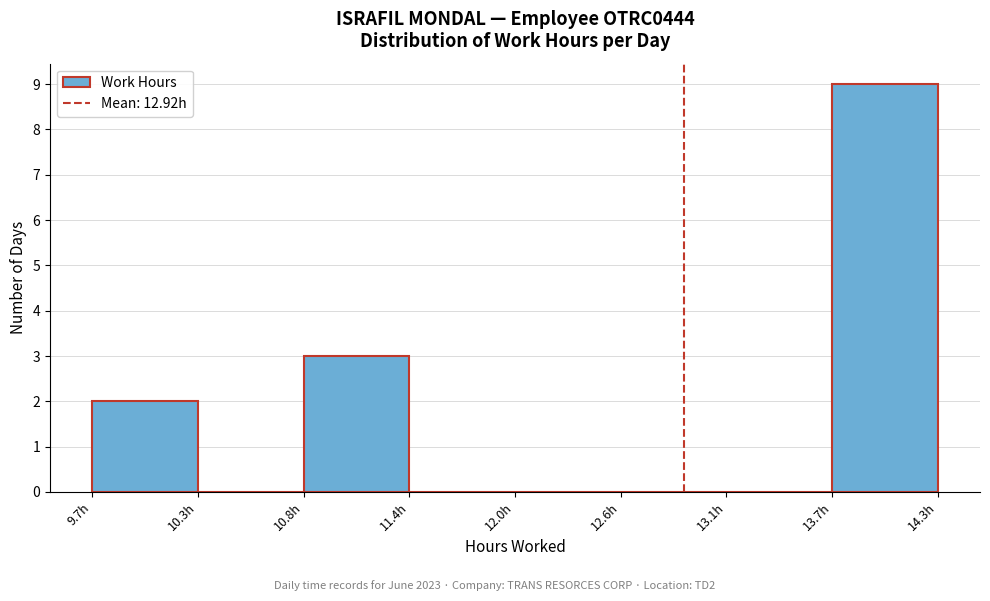

What is the height of the bar covering 9.7 to 10.3 on the x-axis? Neither the bar edges nor the heights are printed on the chart, so give them approximately, as read against the axes.

2